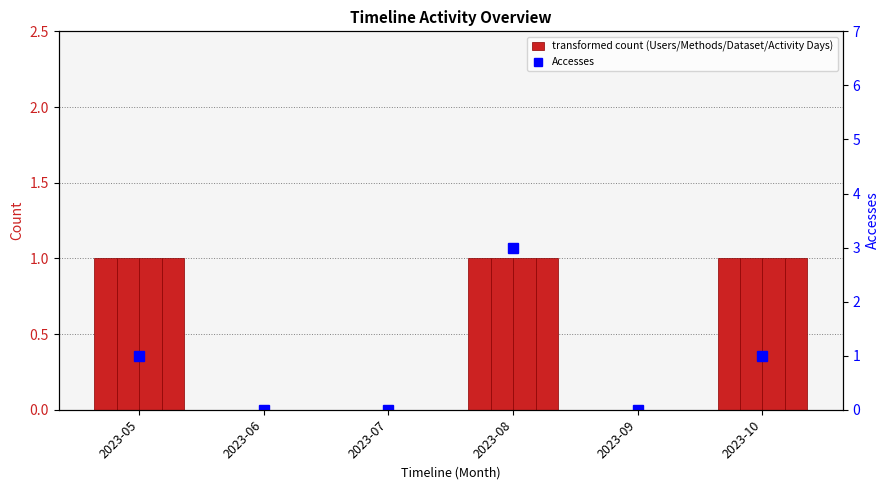

Rank the series at 2023-06 from highest to lowest value.

Users, Methods, Dataset, Activity Days, Accesses